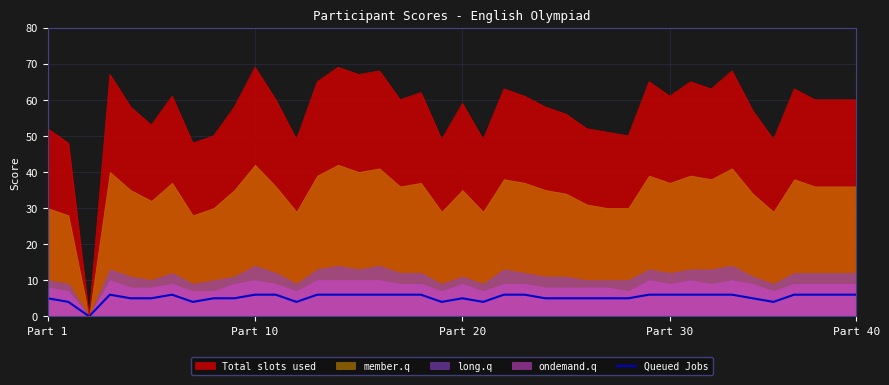

What is the highest value of the Total slots used series?

69